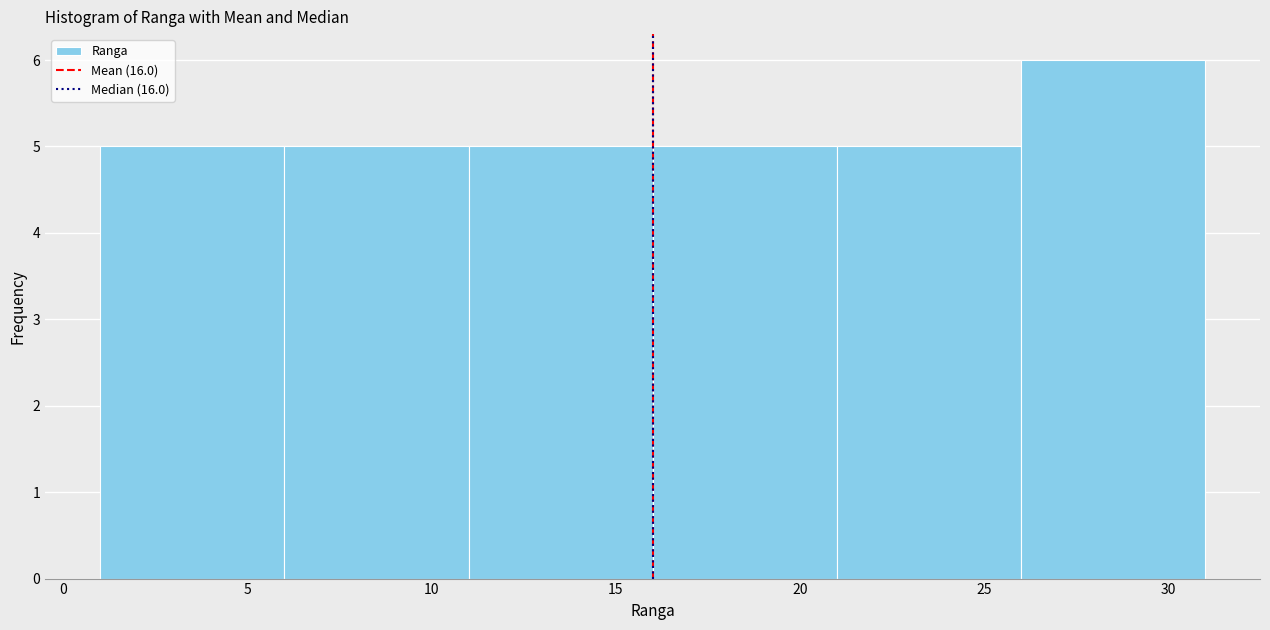

Which range on the x-axis has the tallest bar?

26 to 31